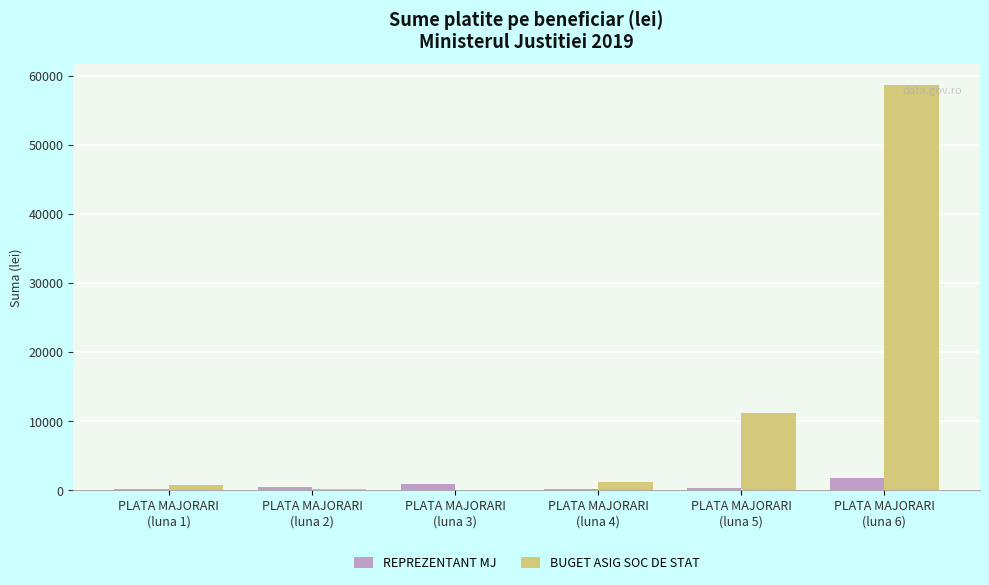

What is the difference between the BUGET ASIG SOC DE STAT values at PLATA MAJORARI
(luna 1) and PLATA MAJORARI
(luna 5)?

10360.2